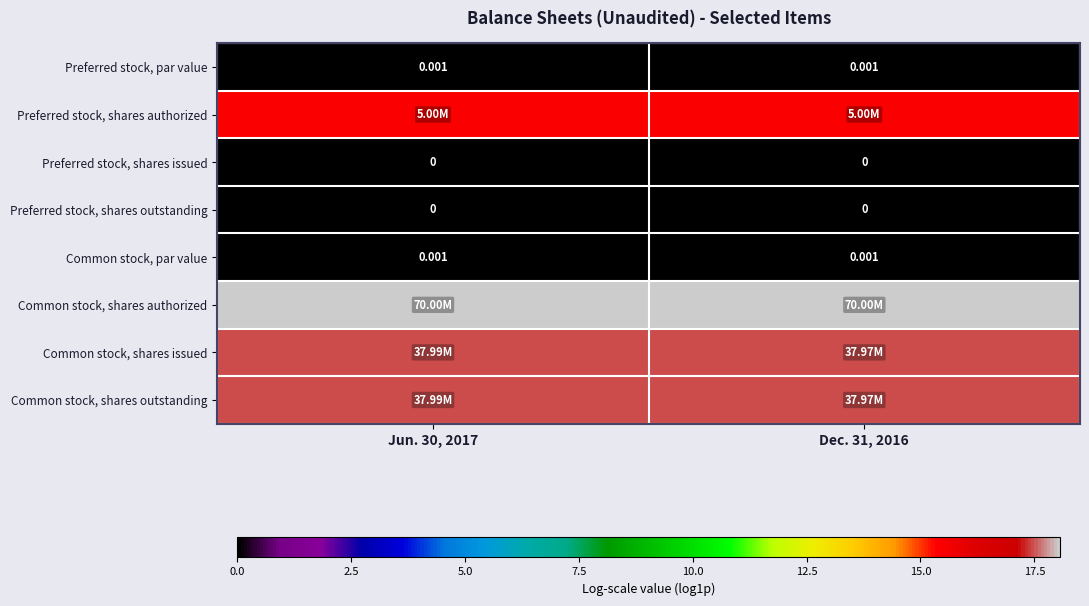

How many Common stock, shares issued values are between 17 and 18?

2